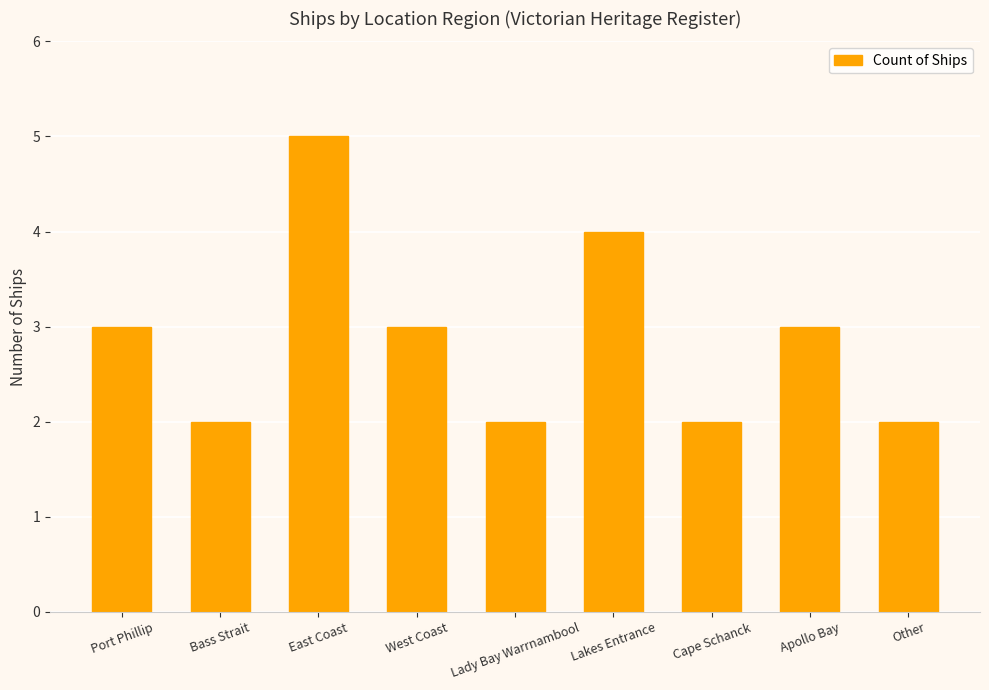

Between Lady Bay Warrnambool and East Coast, which is larger?

East Coast